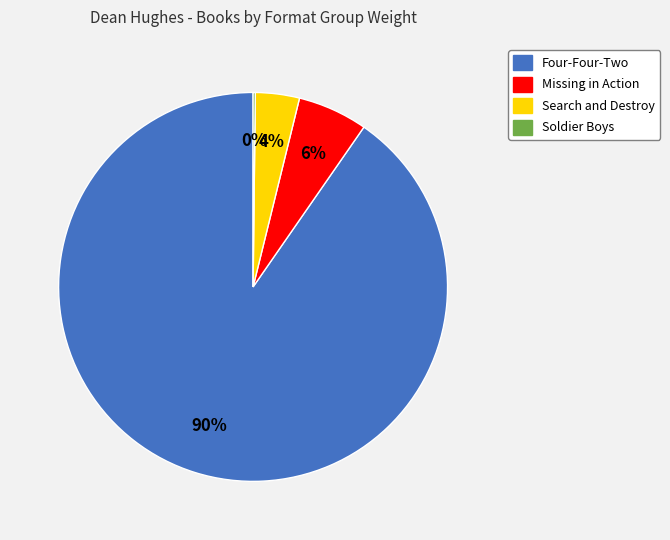

What percentage is the Search and Destroy slice, to the nearest percent?

4%